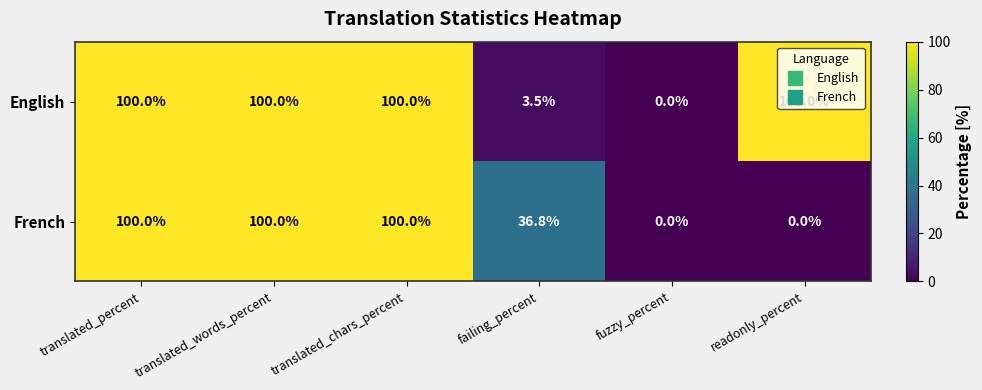

The value of English at readonly_percent is 177.5. True or false?

False